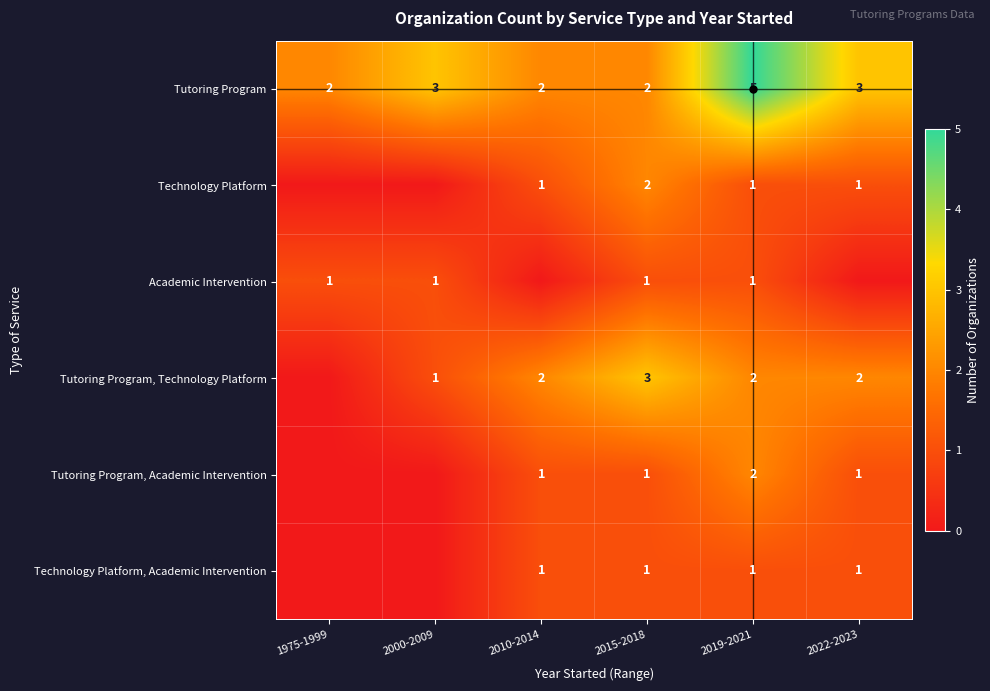

Count the Tutoring Program values in the range 2 to 3.

5